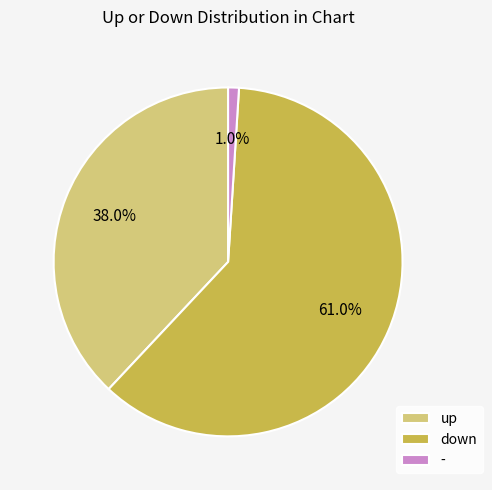

What portion of the pie excludes -?

99.0%